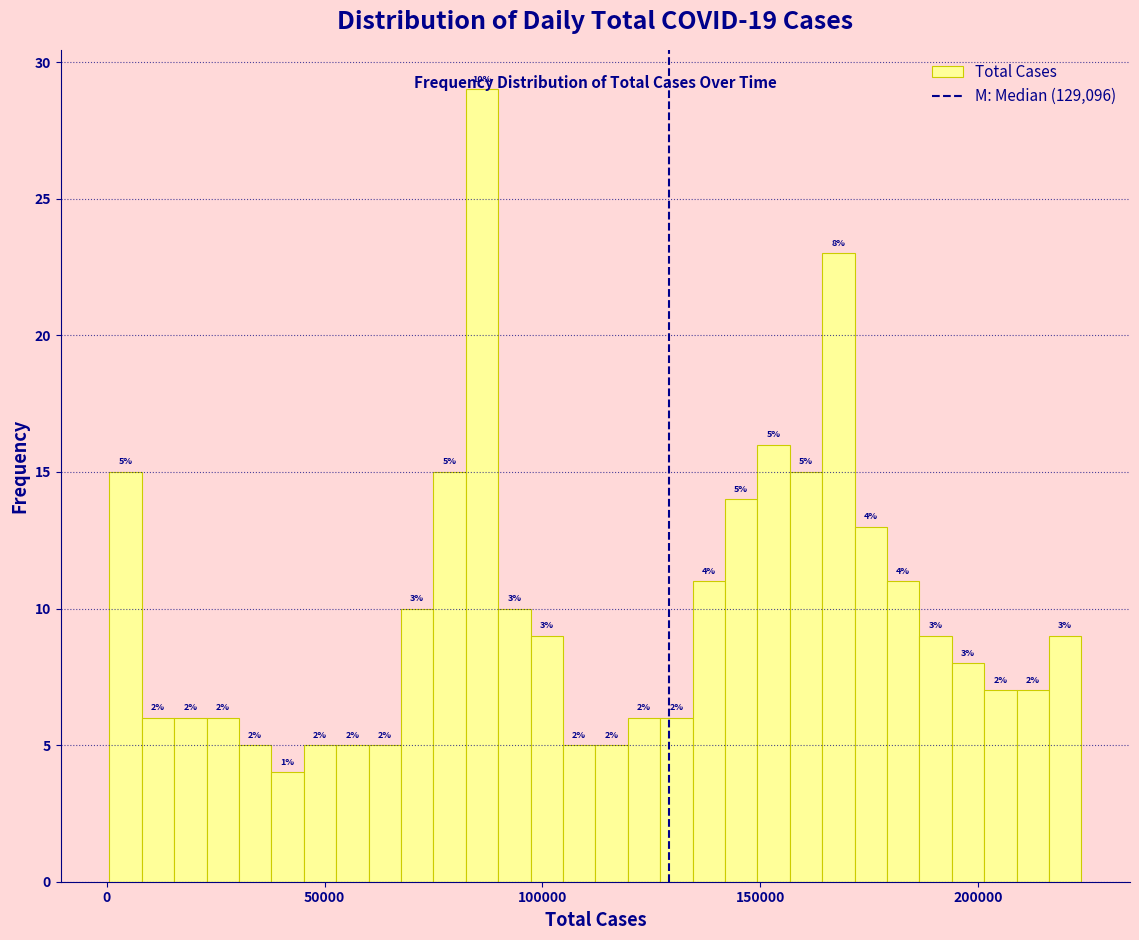

Read against the x-axis, roughly where is the centre of the tallest bar?

85000